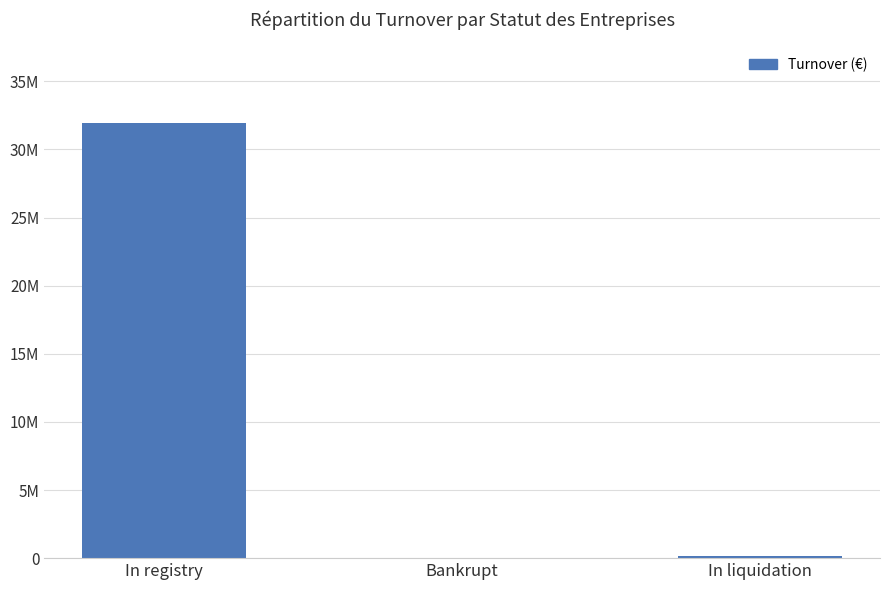

True or false: the data shows 0 at Bankrupt.

True